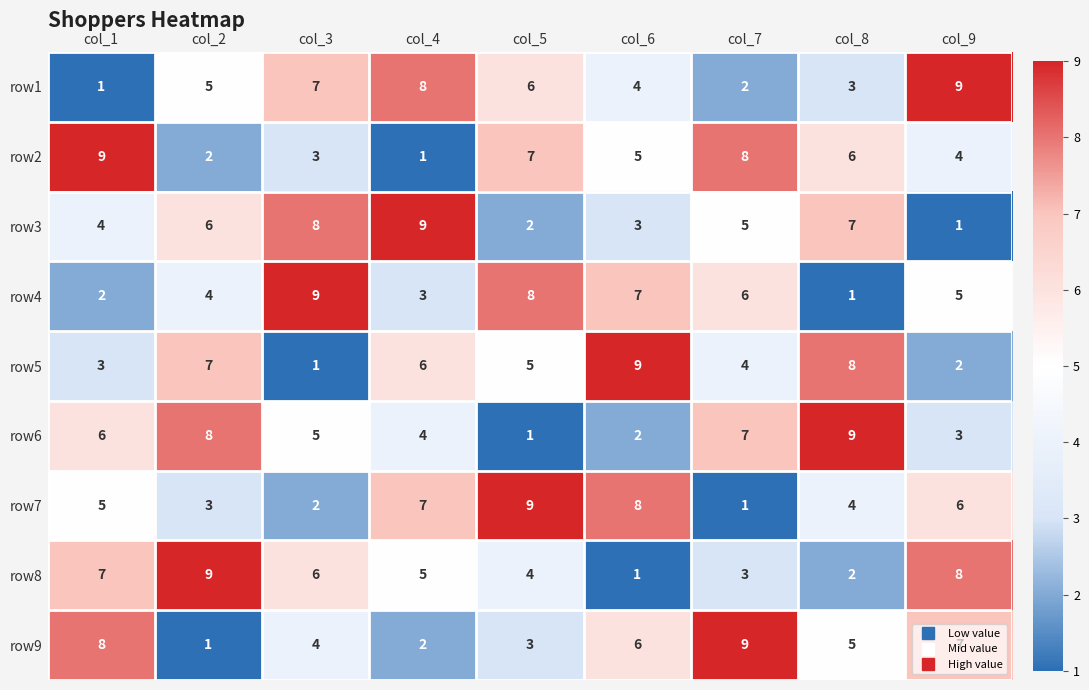

List the labels in order of row6 value, smallest first.

col_5, col_6, col_9, col_4, col_3, col_1, col_7, col_2, col_8